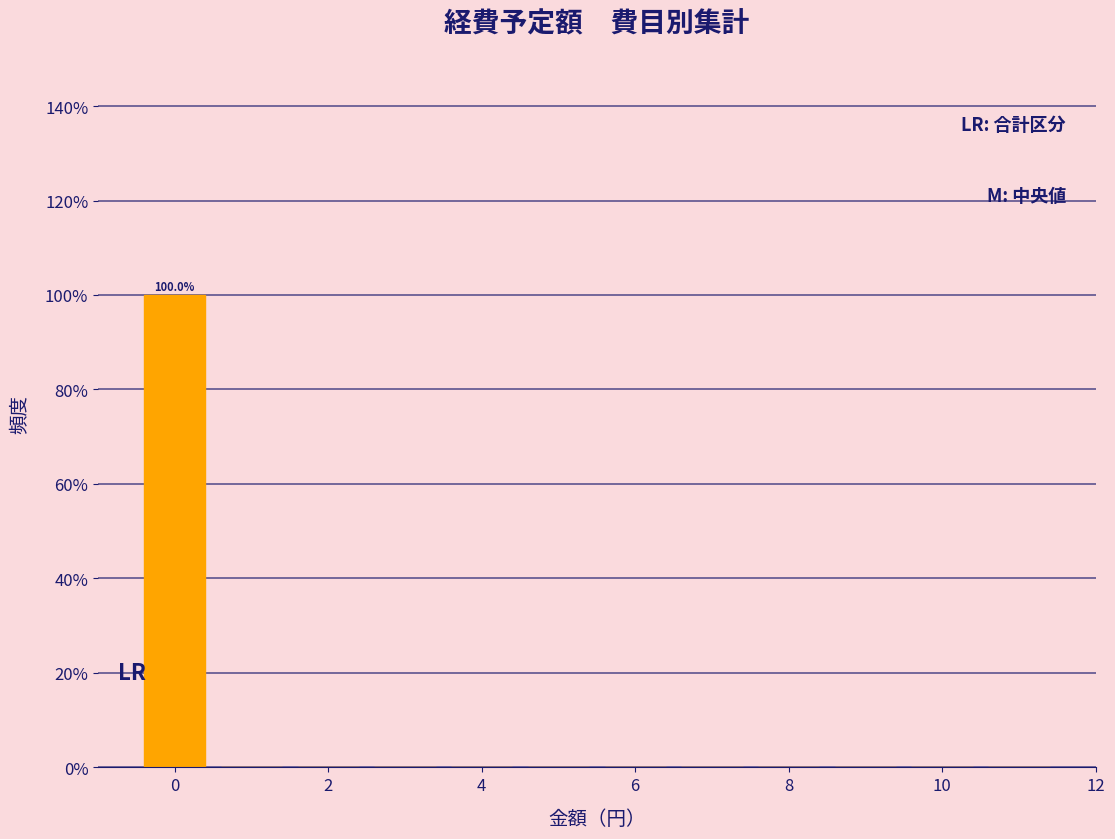

Which range on the x-axis has the tallest bar?

-0.5 to 0.5